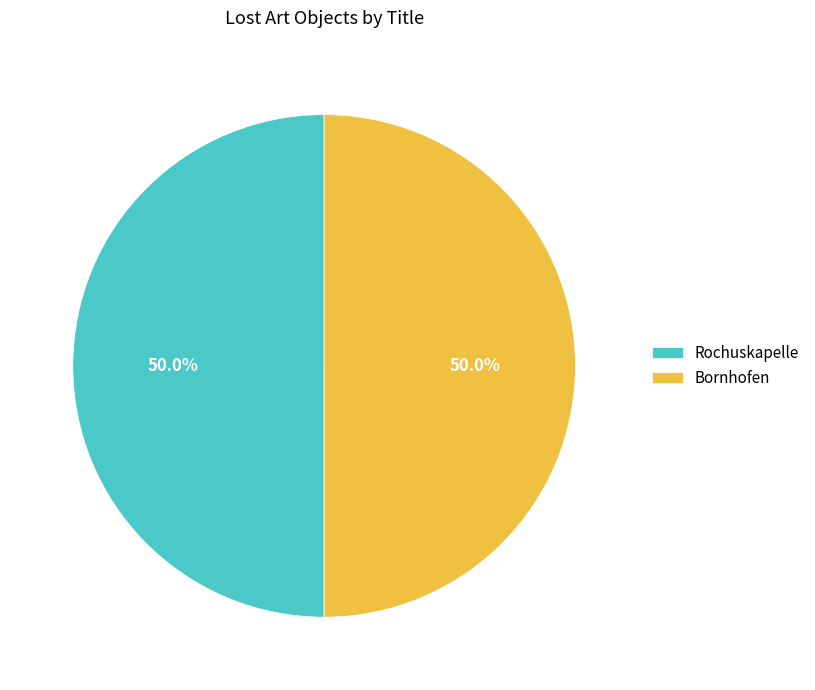

How many segments does this pie chart have?

2